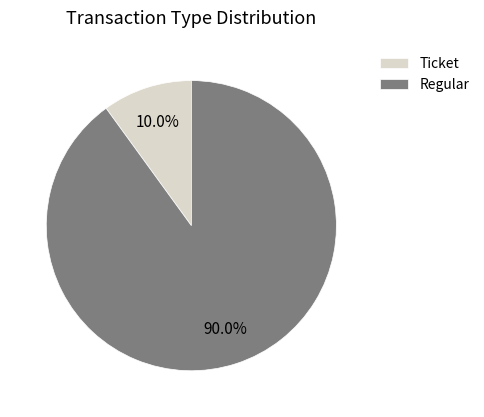

Which has a higher value, Regular or Ticket?

Regular